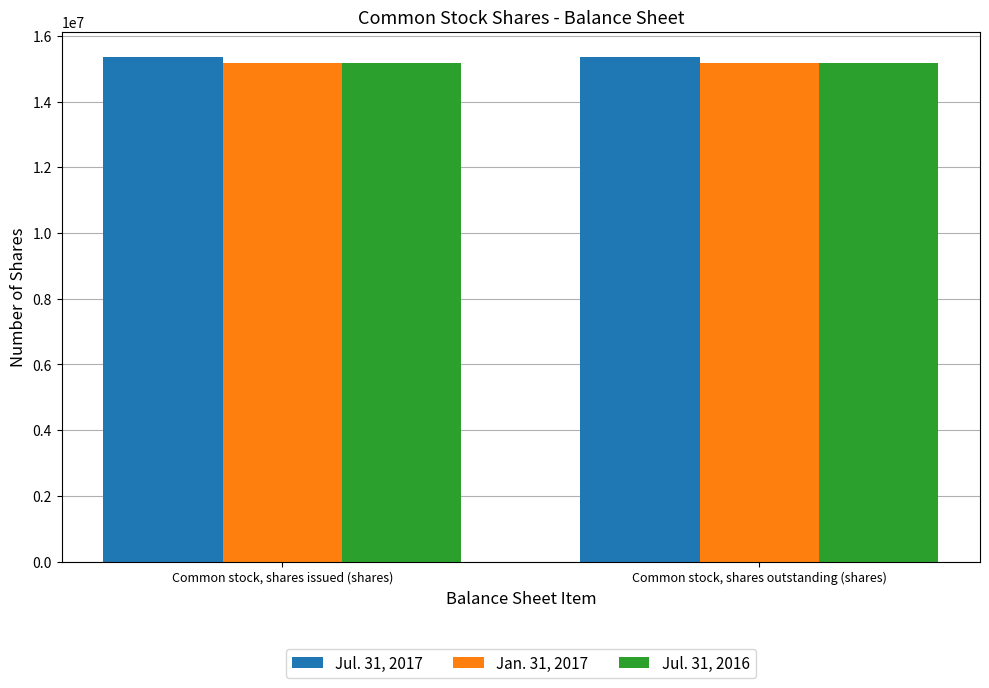

The value of Jan. 31, 2017 at Common stock, shares issued (shares) is 15179664. True or false?

True